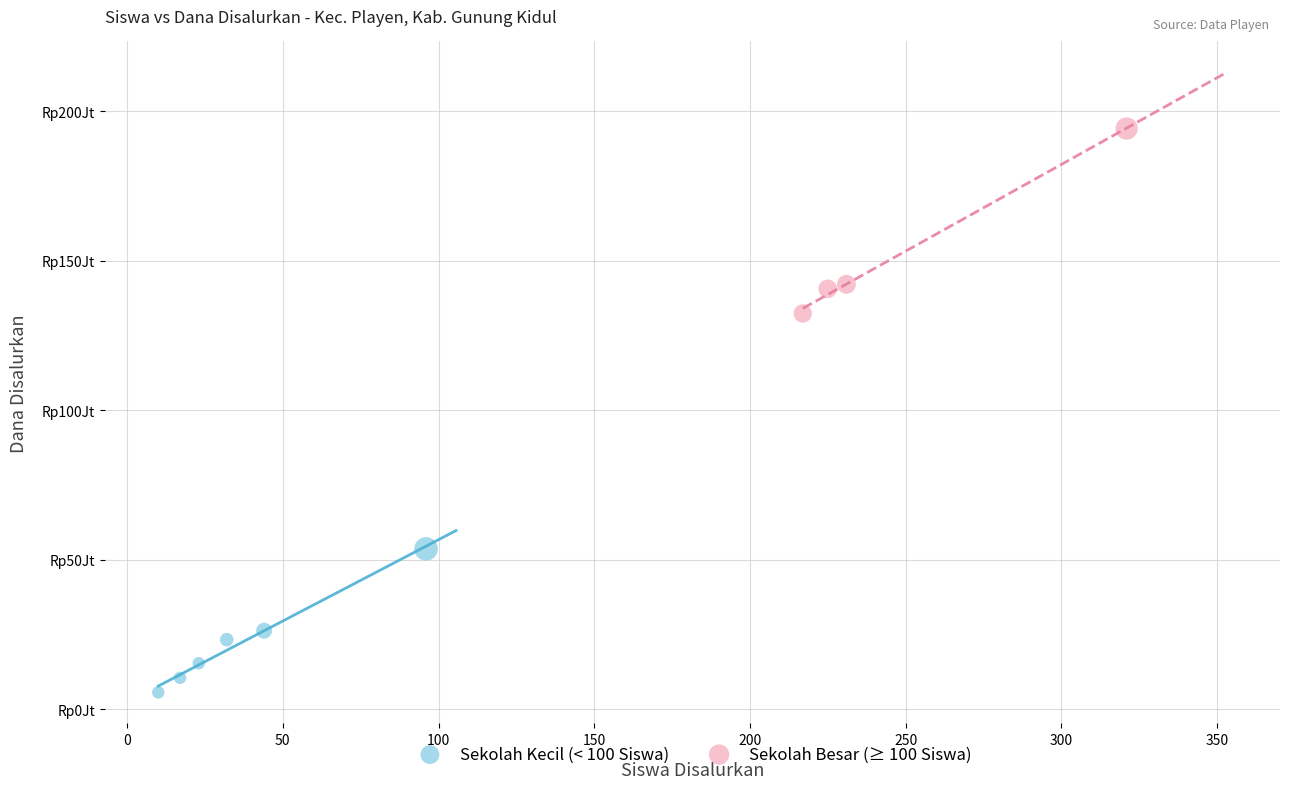

Which series reaches the maximum Y coordinate?

Sekolah Besar (≥ 100 Siswa)